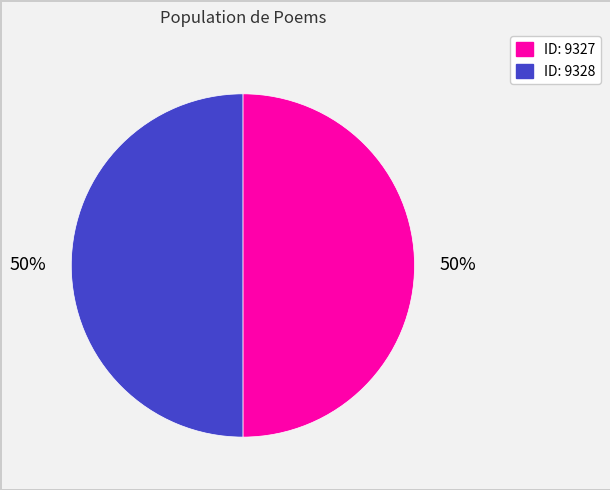

To the nearest percent, what is the average slice percentage?

50%